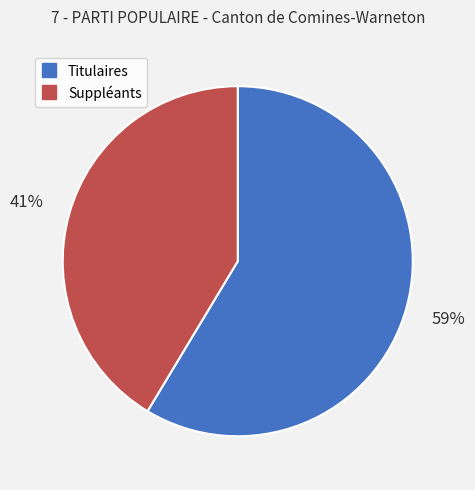

The Suppléants slice represents 41% of the pie. True or false?

True